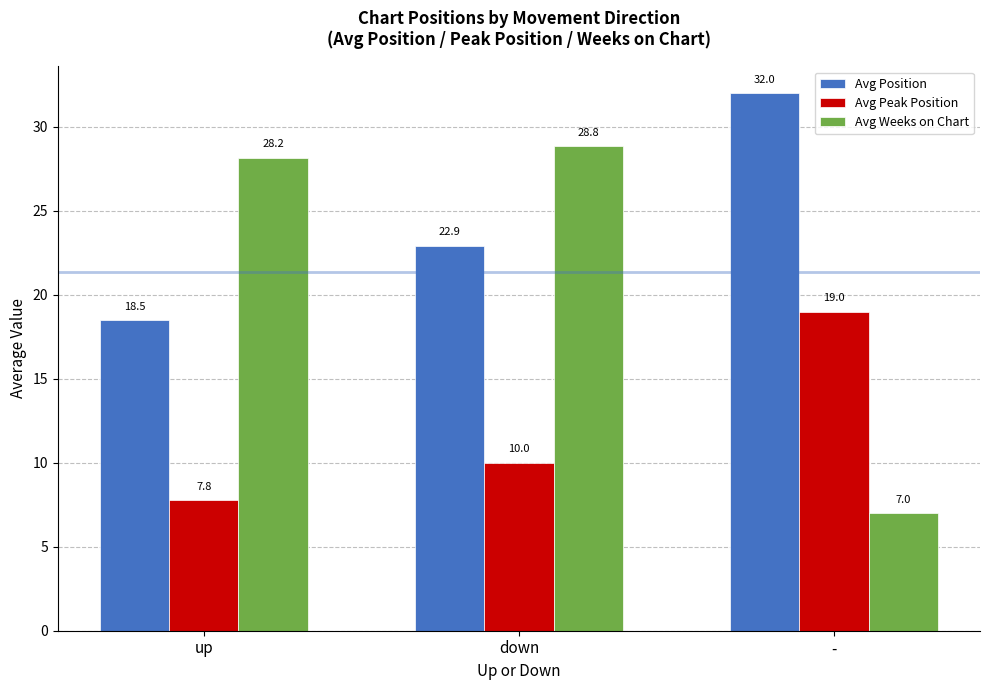

What position from the right is -?

1